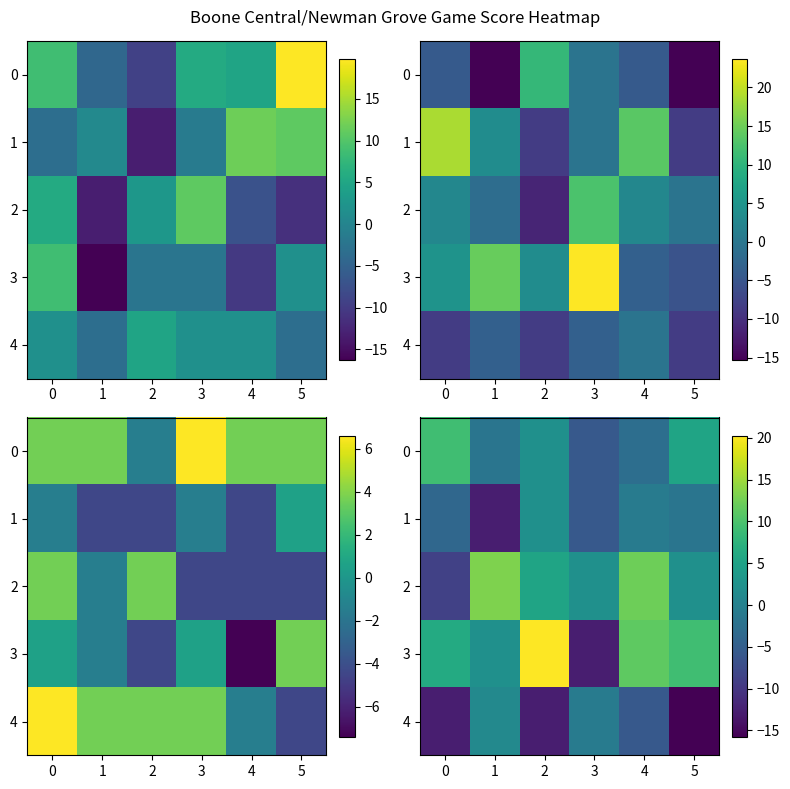

The 3 series shows 9.2 at 5. True or false?

True